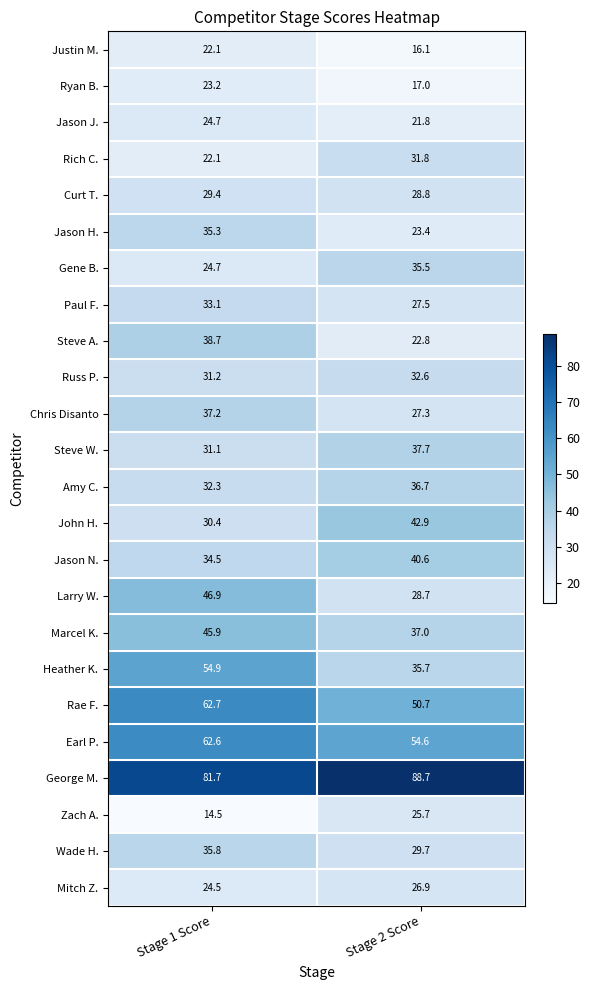

What is the maximum value shown in the chart?

88.7